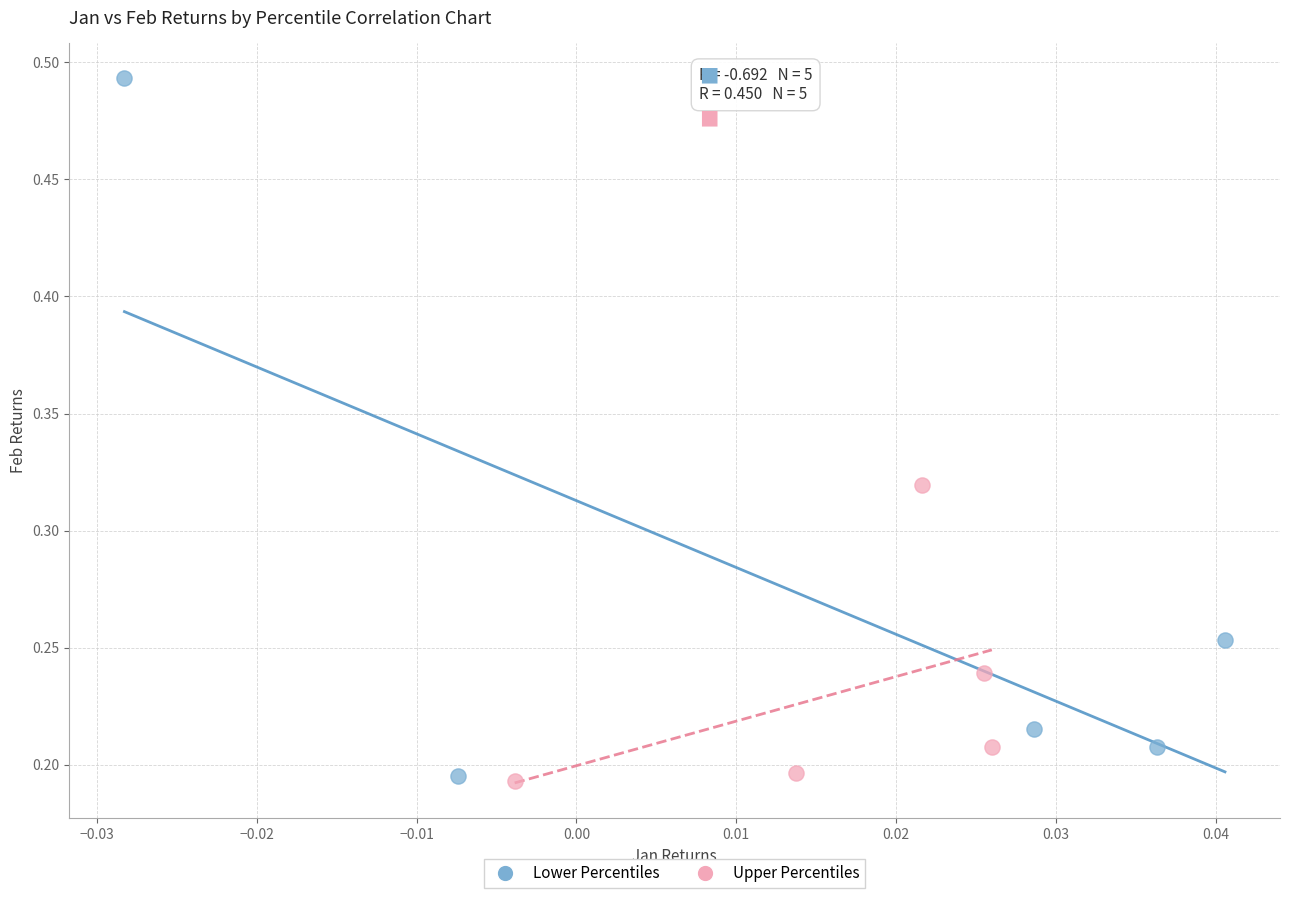

Which series has the widest spread of Y values?

Lower Percentiles